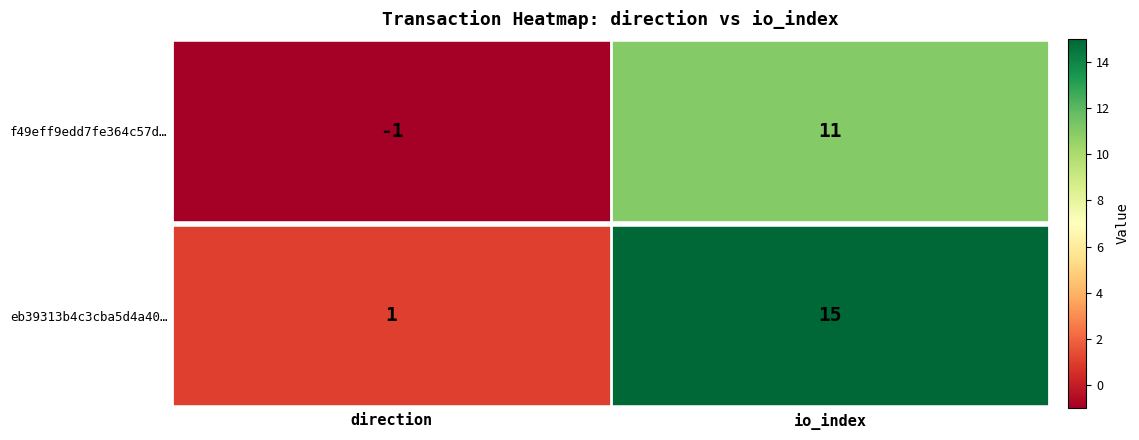

Reading left to right, extract all data points from this chart.

f49eff9edd7fe364c57d…: -1	11
eb39313b4c3cba5d4a40…: 1	15